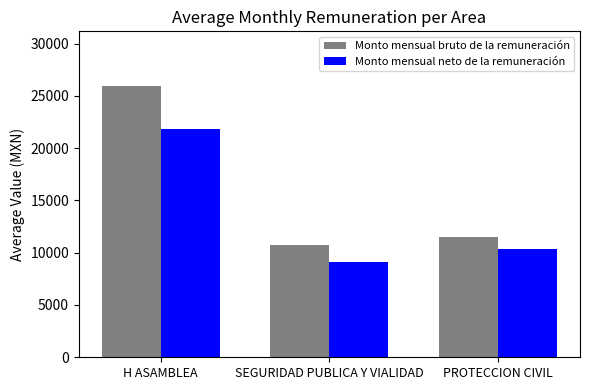

What is the minimum value shown in the chart?

9133.7